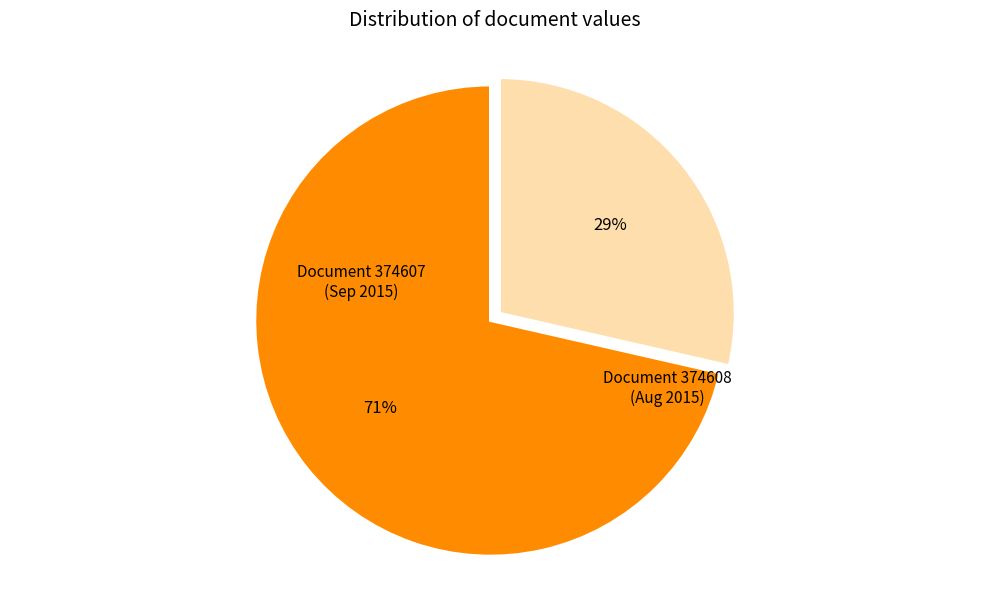

Is there a majority slice in this chart?

Yes